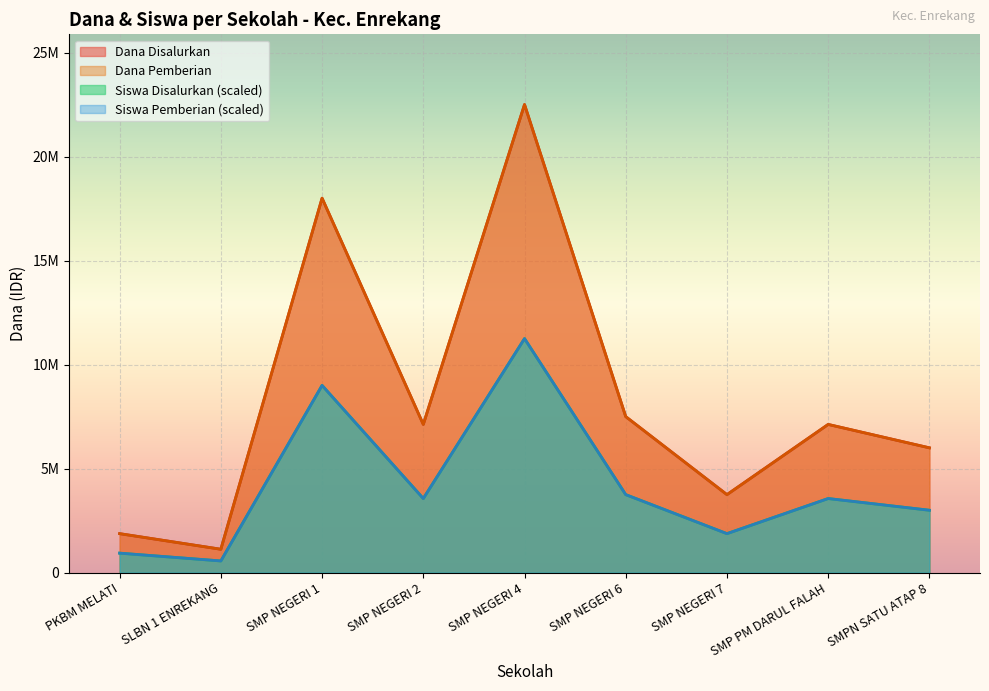

Reading left to right, extract all data points from this chart.

Dana Disalurkan: PKBM MELATI=1875000	SLBN 1 ENREKANG=1125000	SMP NEGERI 1=18000000	SMP NEGERI 2=7125000	SMP NEGERI 4=22500000	SMP NEGERI 6=7500000	SMP NEGERI 7=3750000	SMP PM DARUL FALAH=7125000	SMPN SATU ATAP 8=6000000
Dana Pemberian: PKBM MELATI=1875000	SLBN 1 ENREKANG=1125000	SMP NEGERI 1=18000000	SMP NEGERI 2=7125000	SMP NEGERI 4=22500000	SMP NEGERI 6=7500000	SMP NEGERI 7=3750000	SMP PM DARUL FALAH=7125000	SMPN SATU ATAP 8=6000000
Siswa Disalurkan: PKBM MELATI=937500	SLBN 1 ENREKANG=562500	SMP NEGERI 1=9000000	SMP NEGERI 2=3562500	SMP NEGERI 4=11250000	SMP NEGERI 6=3750000	SMP NEGERI 7=1875000	SMP PM DARUL FALAH=3562500	SMPN SATU ATAP 8=3000000
Siswa Pemberian: PKBM MELATI=937500	SLBN 1 ENREKANG=562500	SMP NEGERI 1=9000000	SMP NEGERI 2=3562500	SMP NEGERI 4=11250000	SMP NEGERI 6=3750000	SMP NEGERI 7=1875000	SMP PM DARUL FALAH=3562500	SMPN SATU ATAP 8=3000000